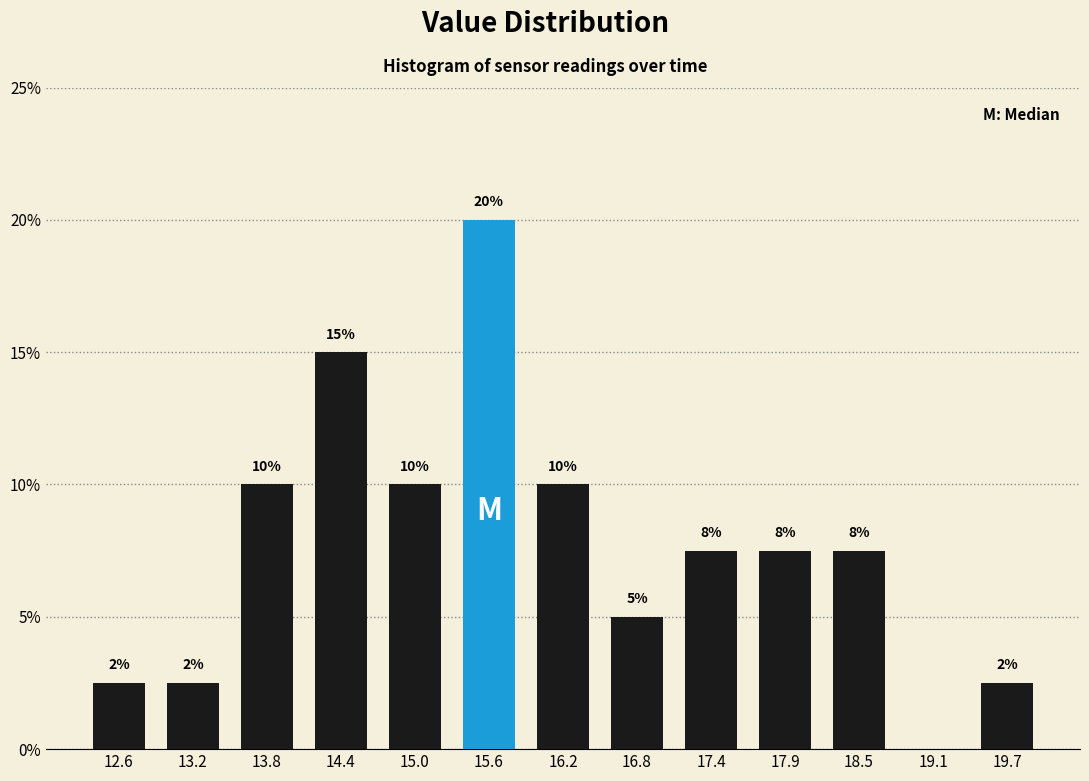

Over which range of the x-axis is the bar tallest?

15.3 to 15.9